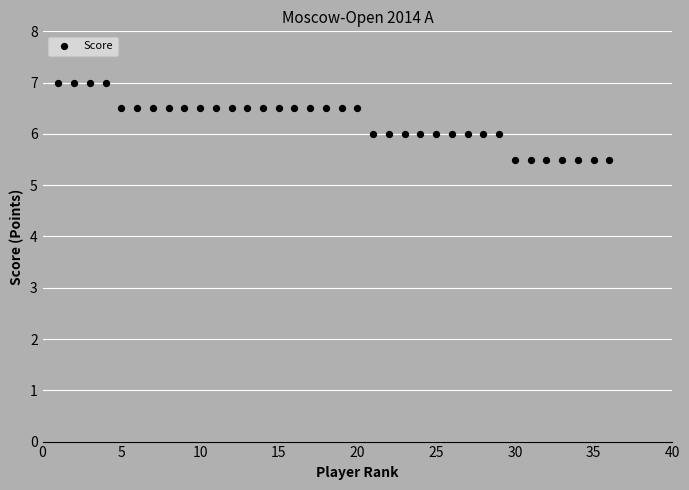

What is the range of X values (max minus min)?

35.0